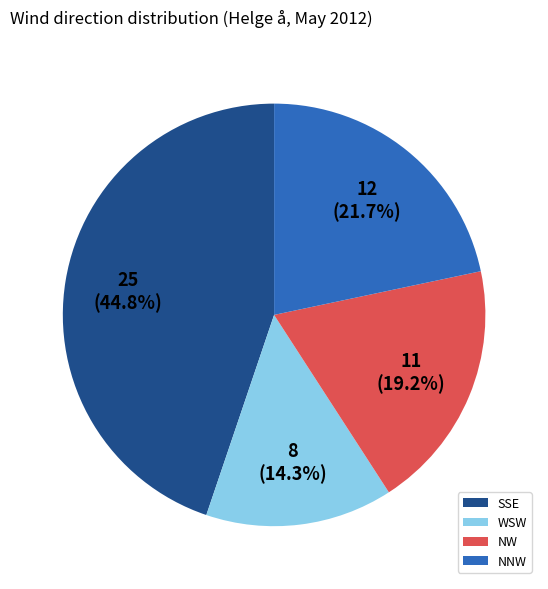

Is the sum of SSE and NW greater than half?

Yes